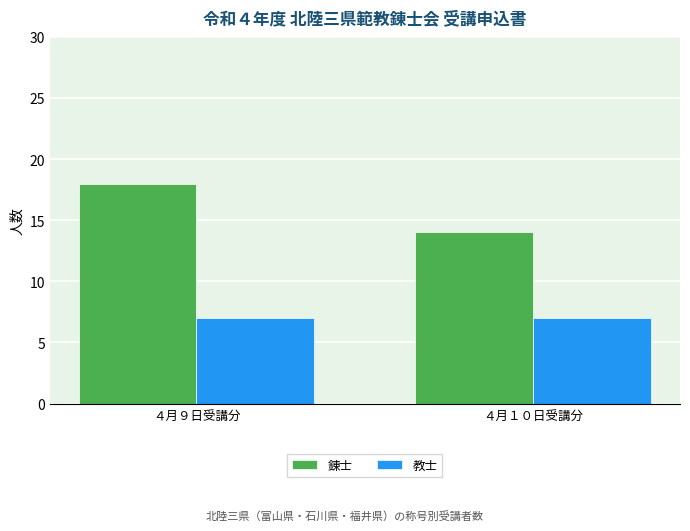

Reading right to left, what are all the values shown in this chart?

錬士: ４月１０日受講分=14	４月９日受講分=18
教士: ４月１０日受講分=7	４月９日受講分=7